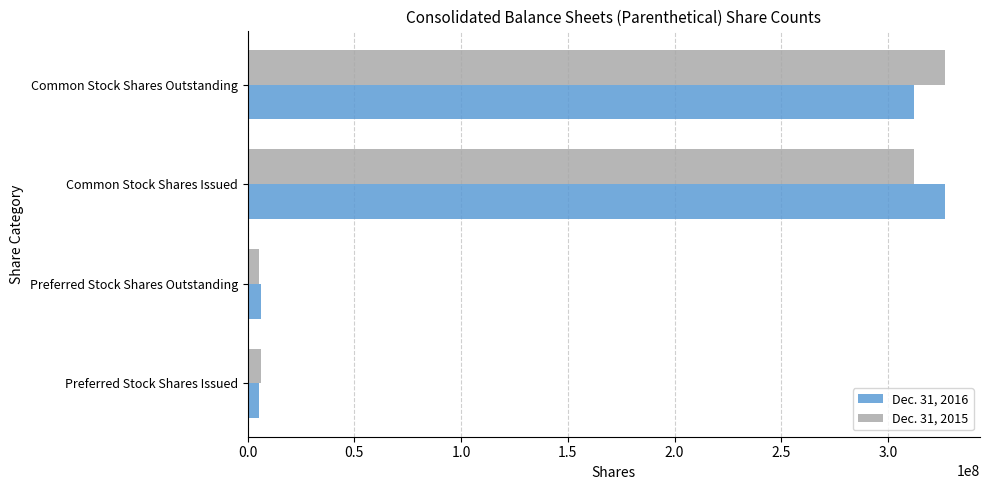

Is it true that Dec. 31, 2016 equals 312205526 at Common Stock Shares Outstanding?

True